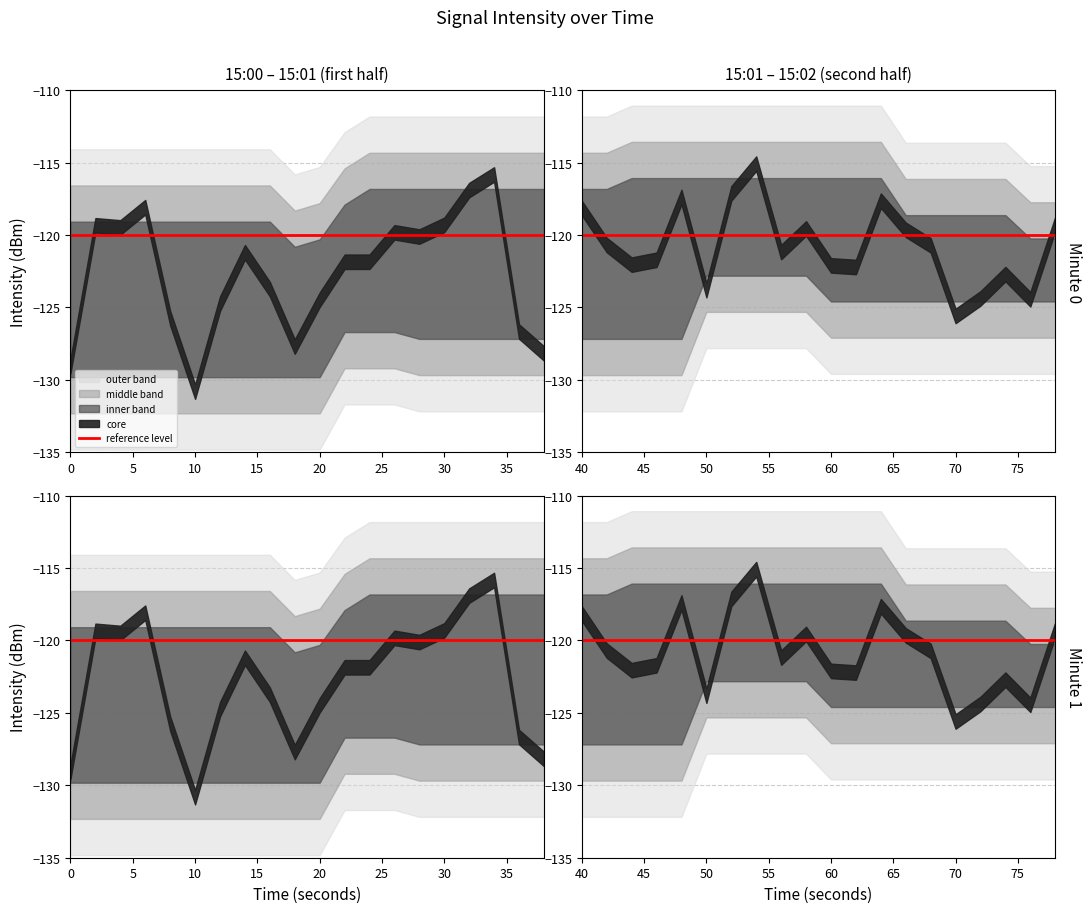

True or false: the data shows -79.2 at 38.

False